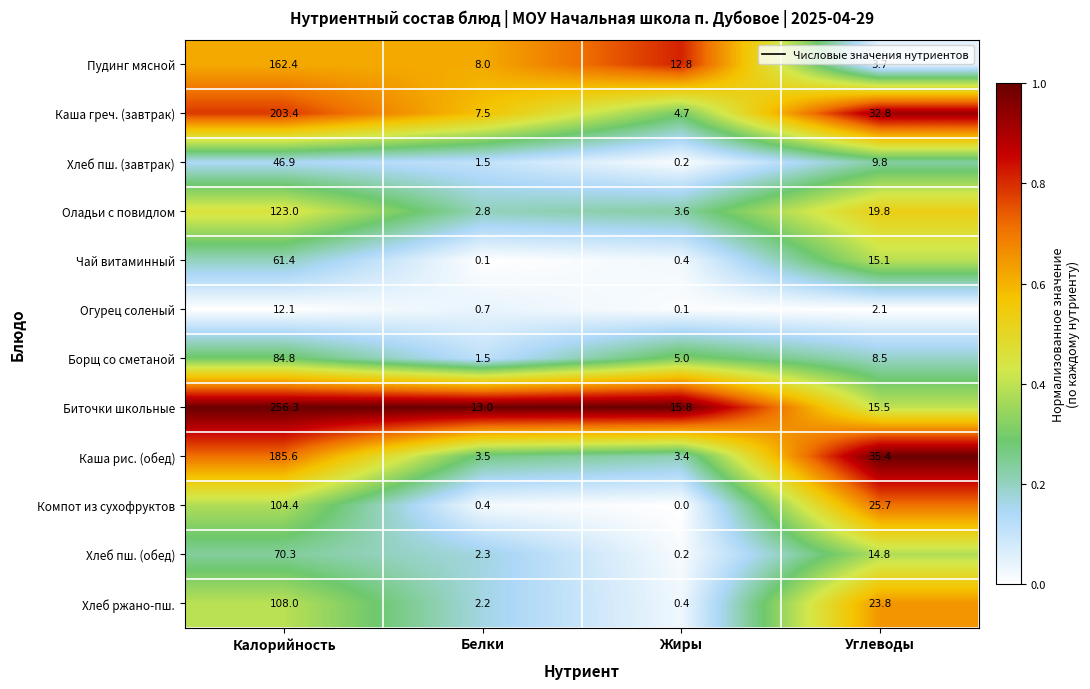

At how many categories does at least one series exceed 0?

4